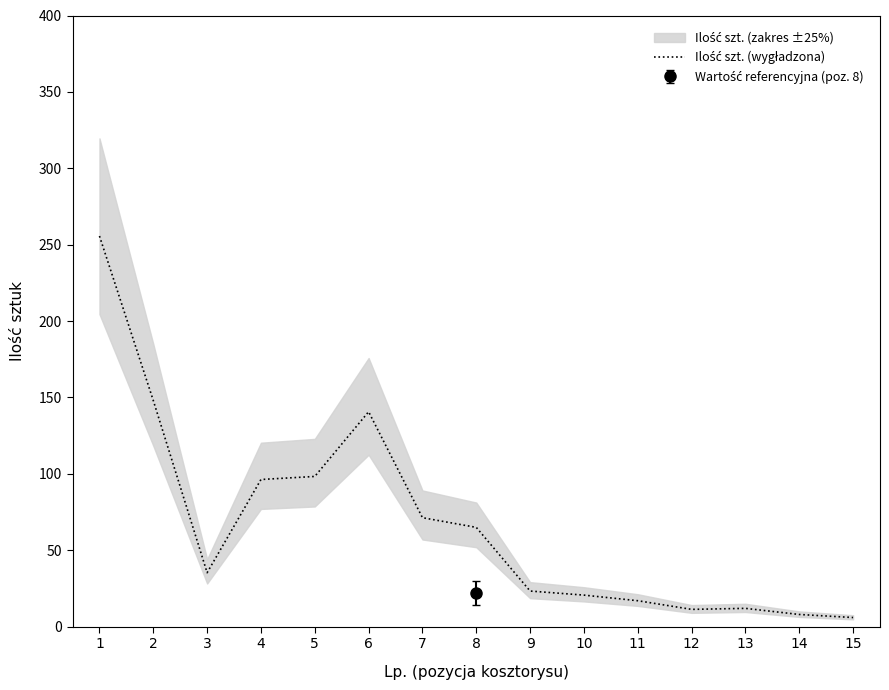

What is the sum of all values?

1009.0